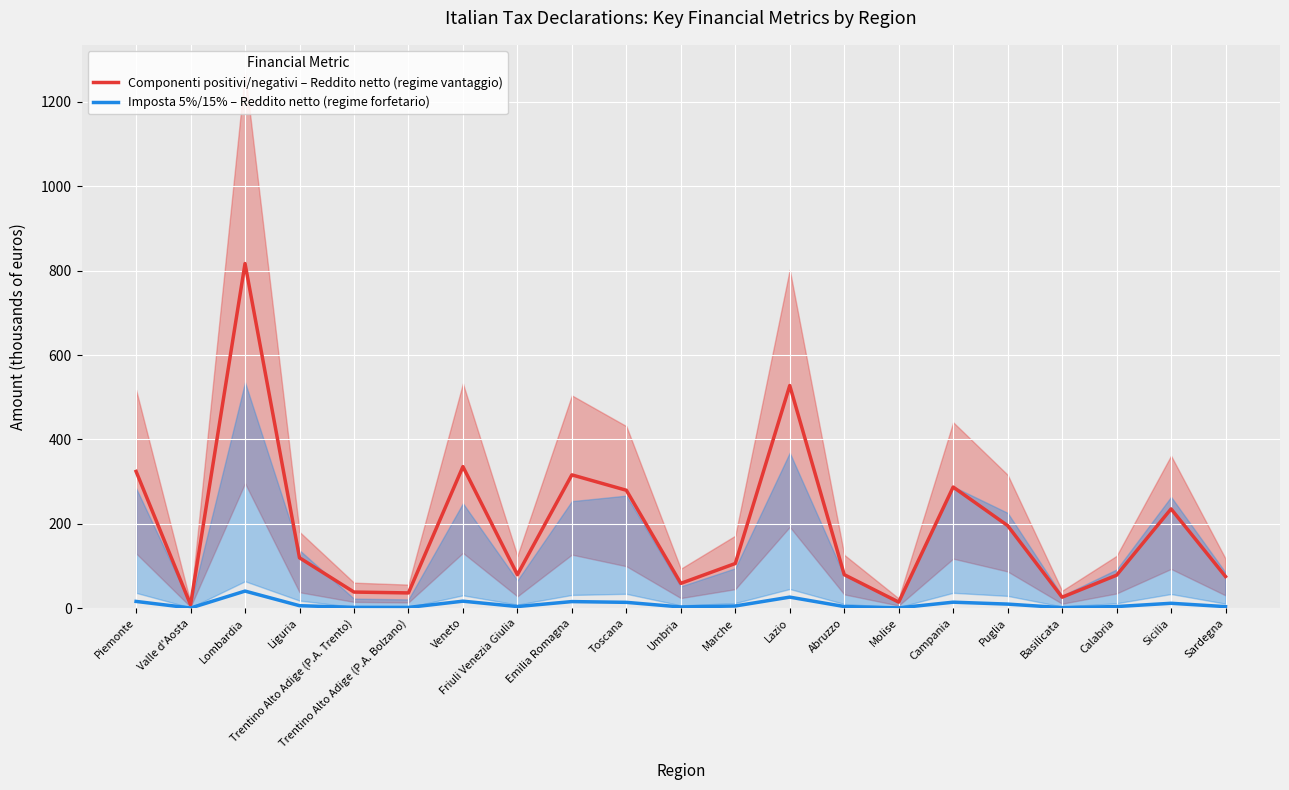

What is the value of the Componenti positivi/negativi – Reddito netto (regime vantaggio) point at the 13th from the left?

527.8